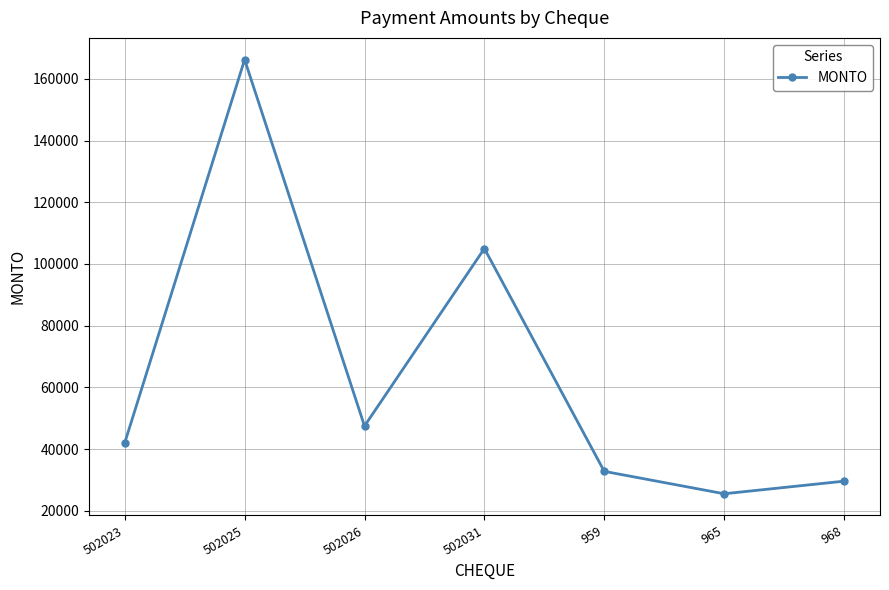

What is the average value?

64078.0